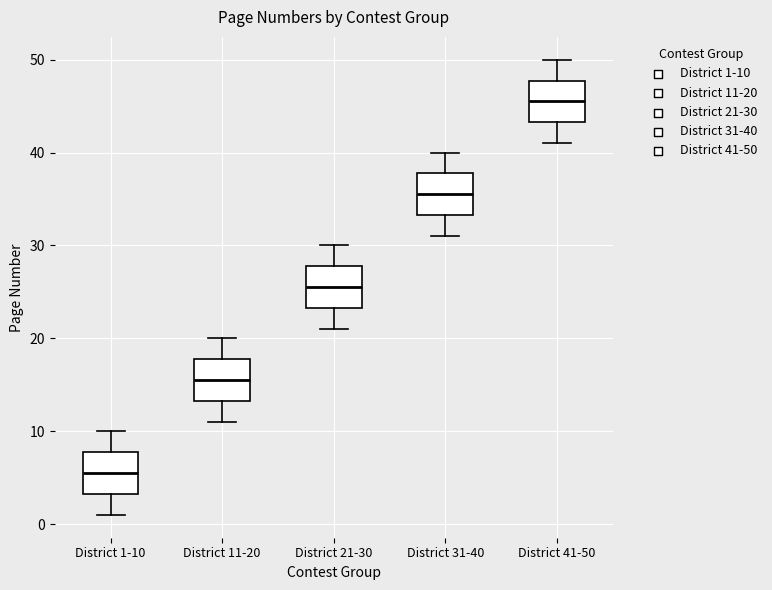

Which box has the lowest median line?

District 1-10